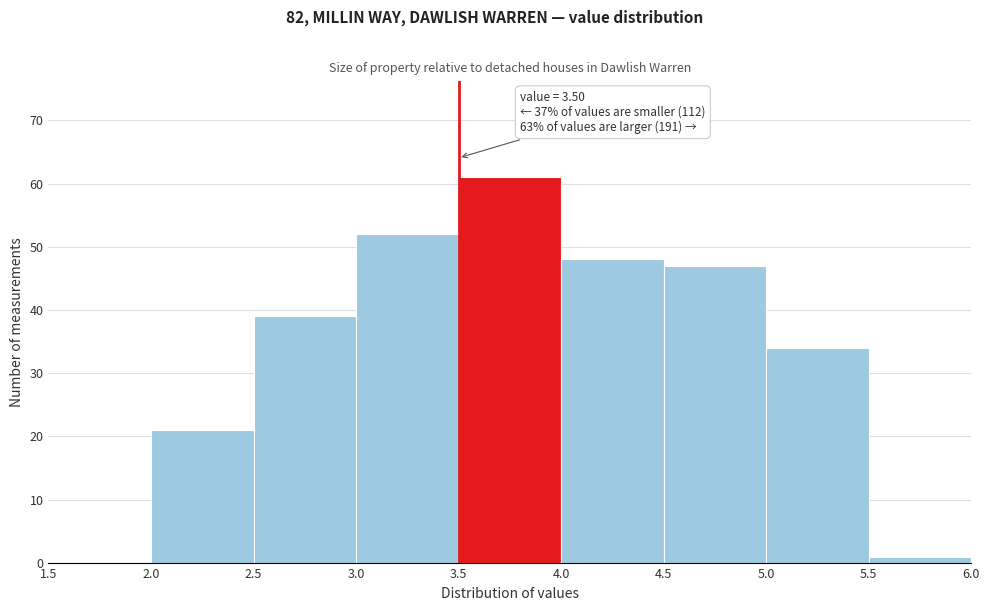

Over which range of the x-axis is the bar tallest?

3.5 to 4.0